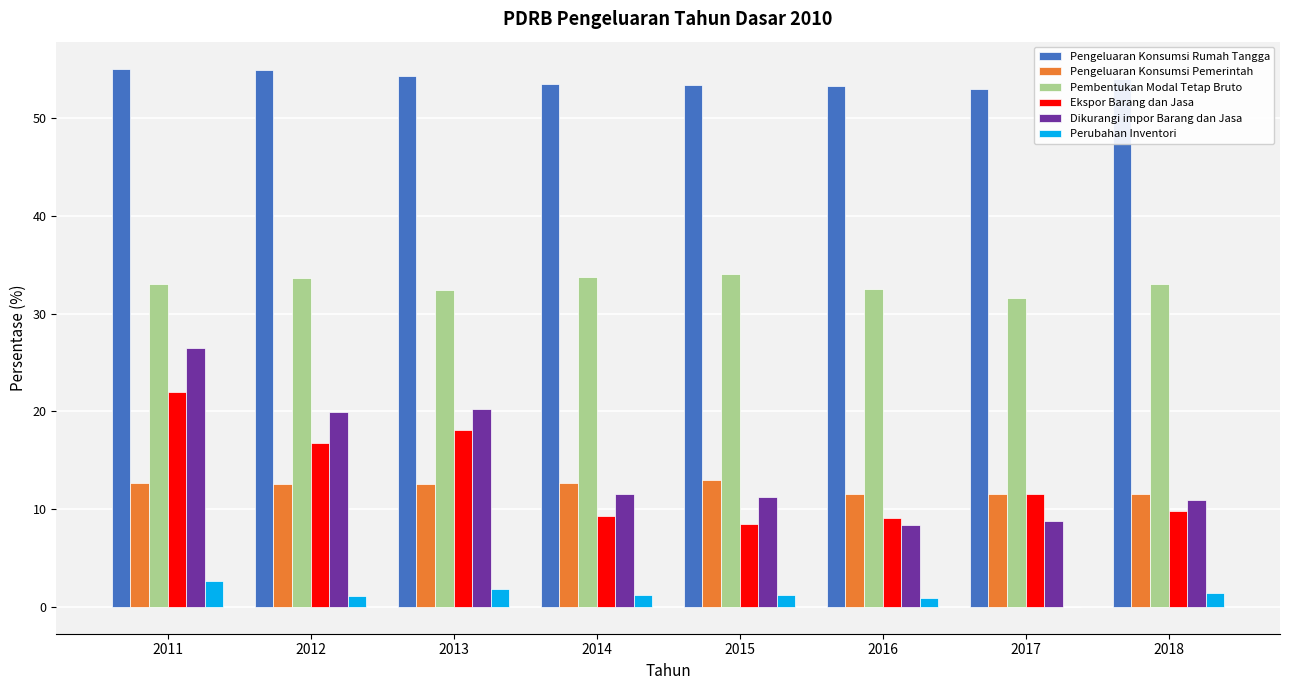

What is the total value across all series at 2018?

120.6